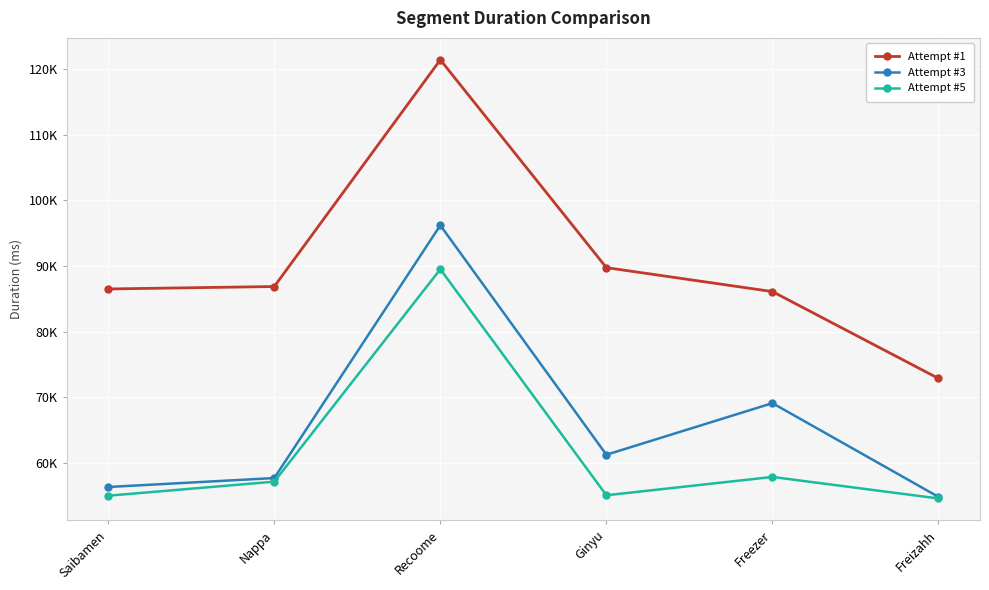

Where is Attempt #1 nearest to the value 97129?

Ginyu